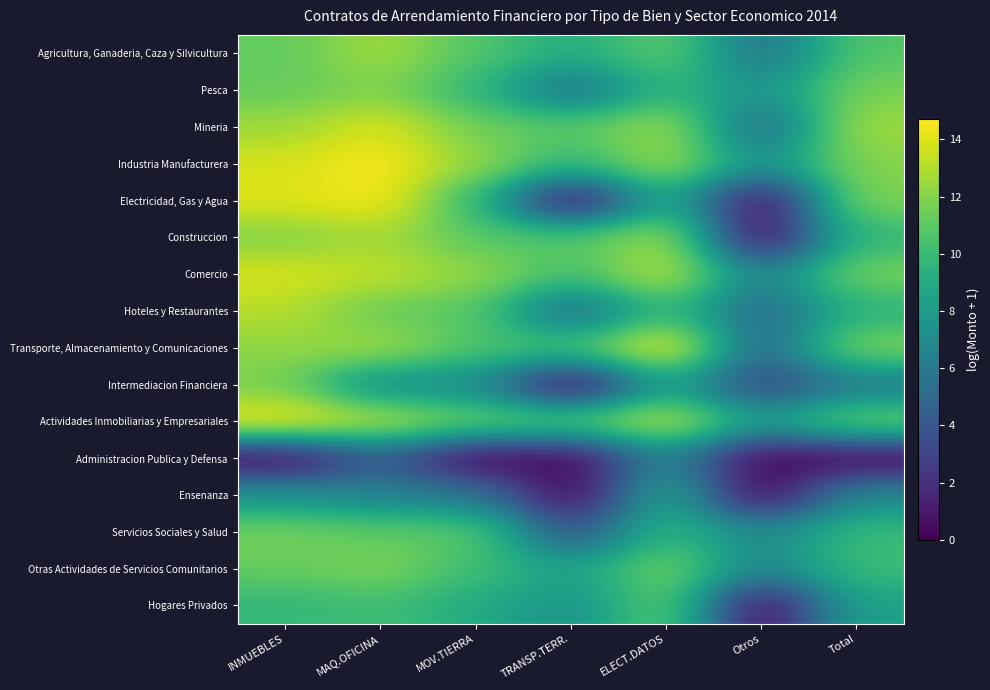

Count the number of data series in this chart.

16